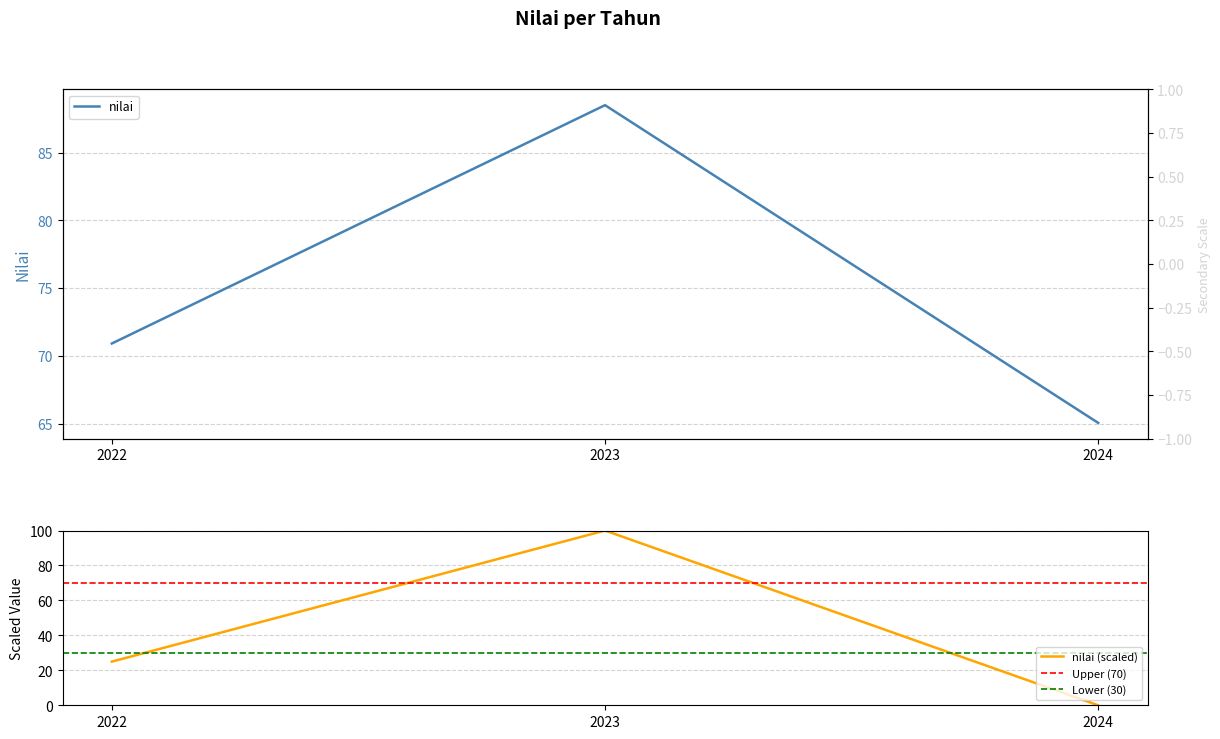

What is the sum of the values at 2023 and 2022?

159.4